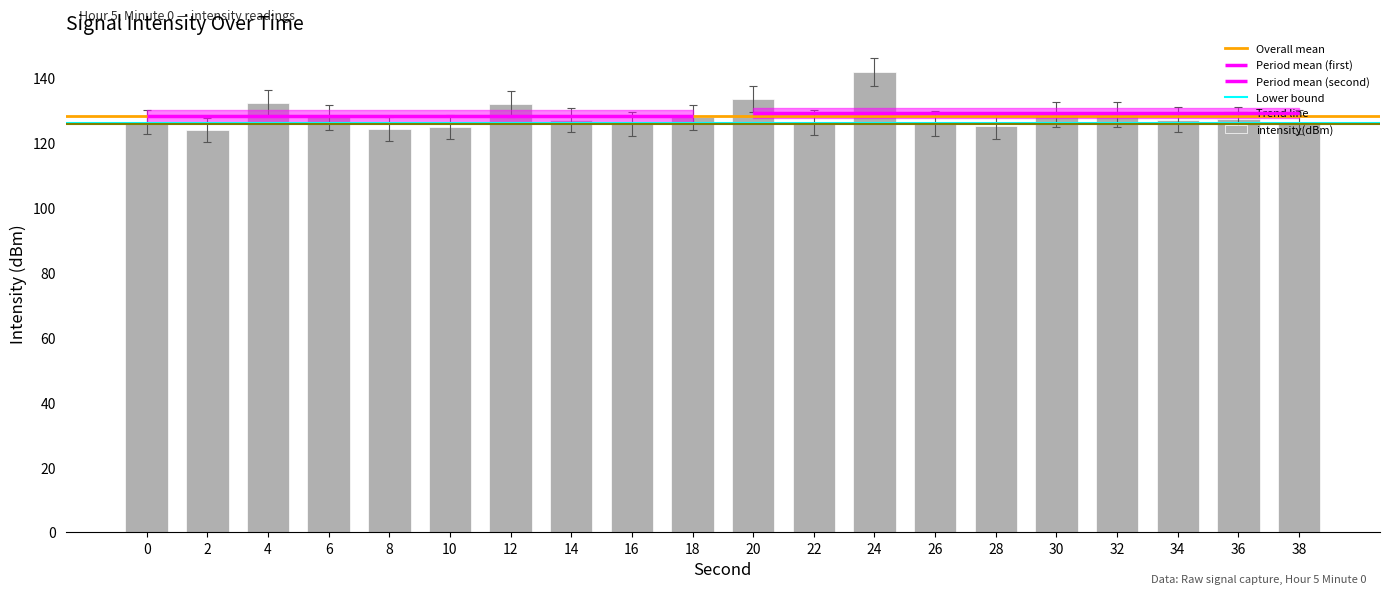

List the labels in order of value, largest first.

24, 20, 4, 12, 32, 30, 18, 6, 36, 34, 14, 0, 38, 22, 26, 16, 28, 10, 8, 2